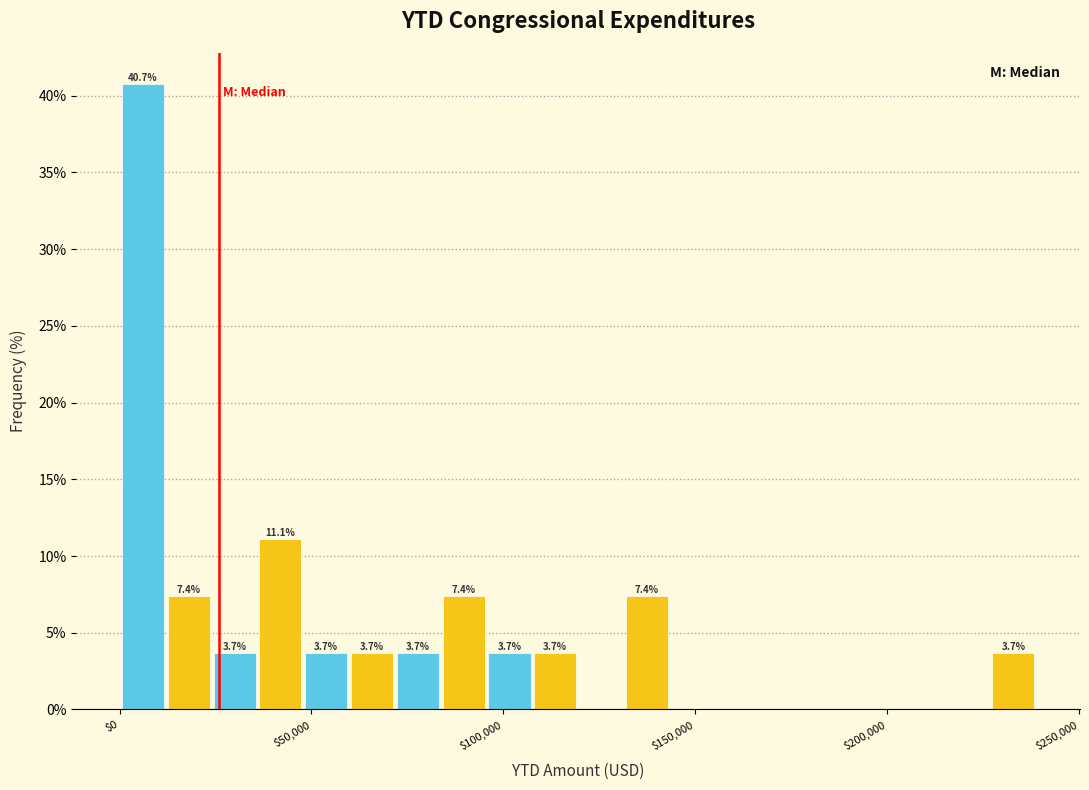

Read against the x-axis, roughly where is the centre of the tallest bar?

5000